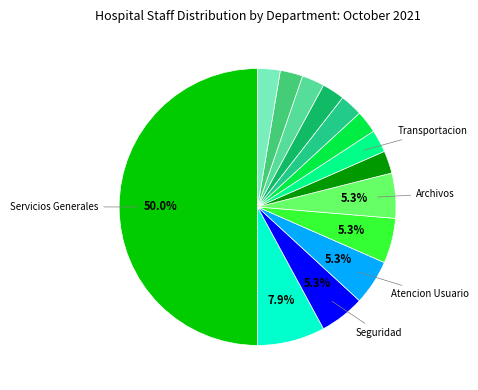

How many segments does this pie chart have?

14